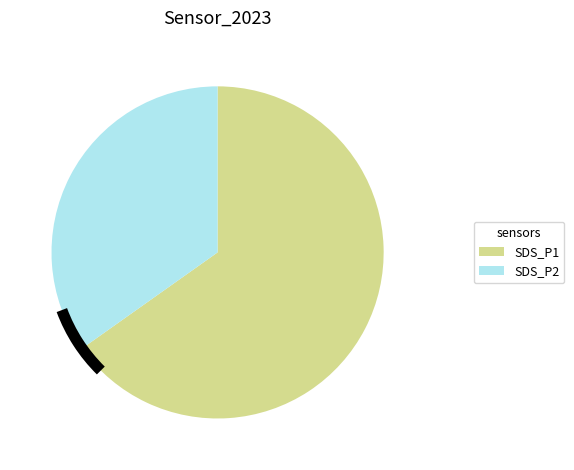

Which category has the smallest portion of the pie?

SDS_P2